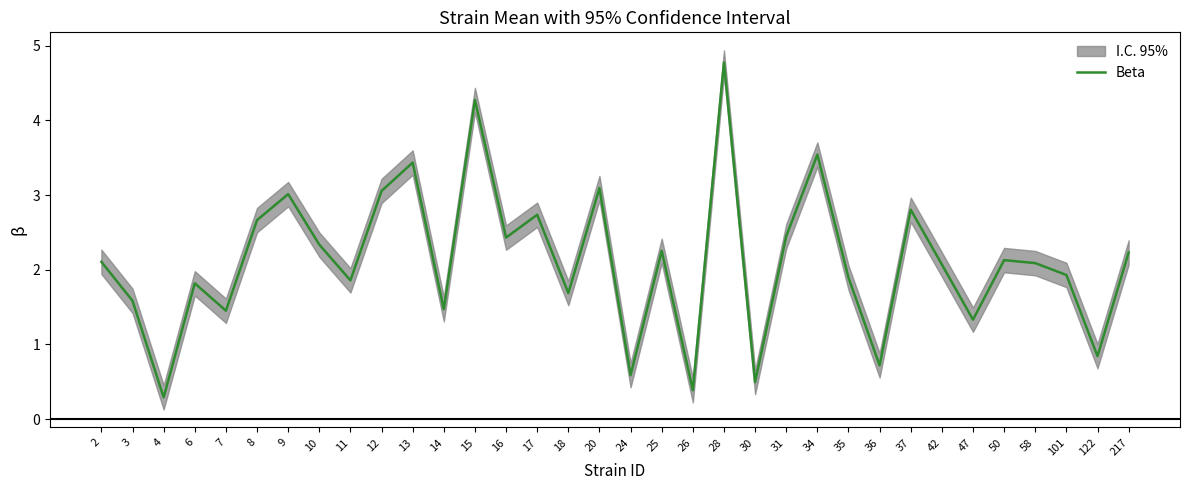

Approximately how many times larger is the value at 28 compared to 47?

3.6